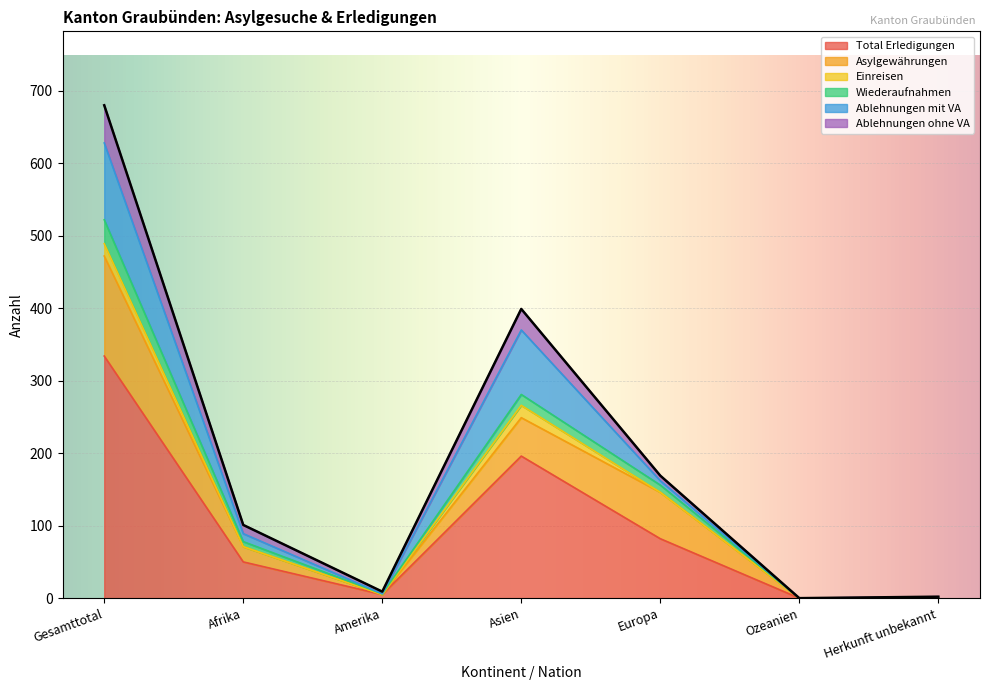

What are all the series names shown in the legend?

Total Erledigungen, Asylgewährungen, Einreisen, Wiederaufnahmen, Ablehnungen mit VA, Ablehnungen ohne VA